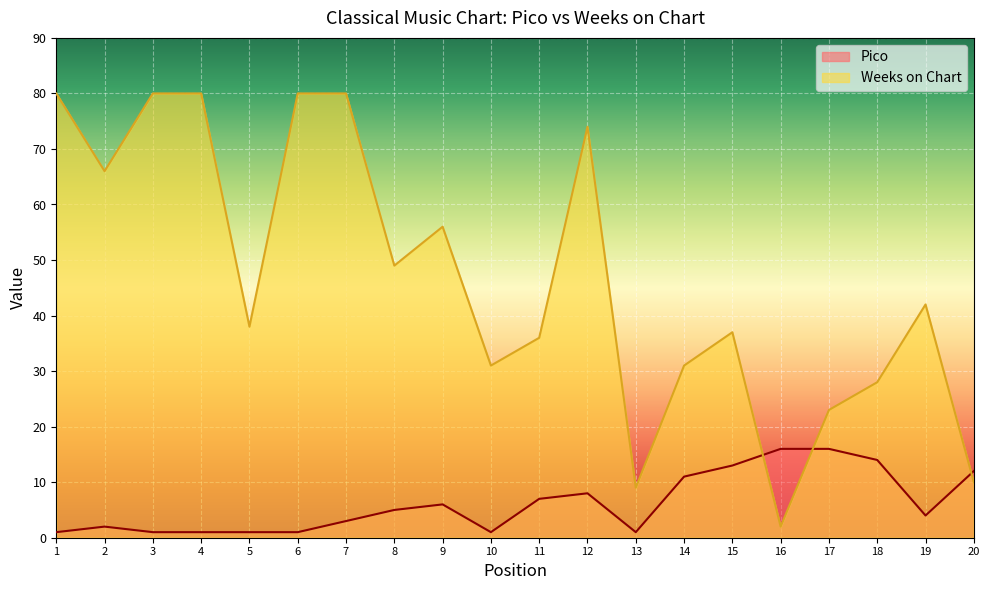

Does the chart display data point markers on the line(s)?

No